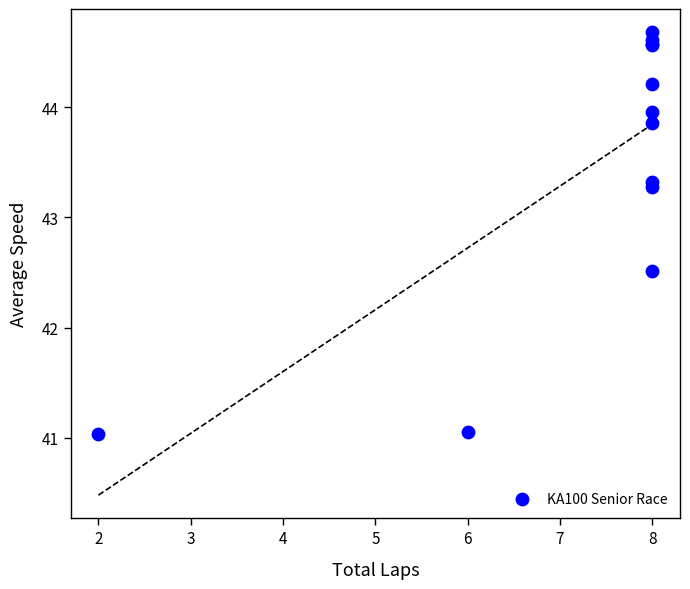

What Y value in the scatter plot is closest to 42?

42.5